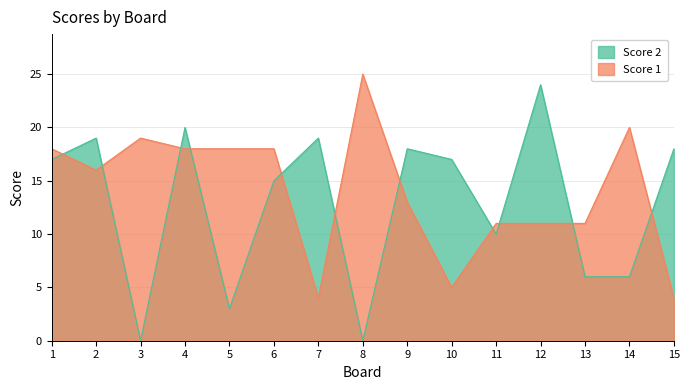

Rank the categories by Score 2 value from highest to lowest.

12, 4, 2, 7, 9, 15, 1, 10, 6, 11, 13, 14, 5, 3, 8